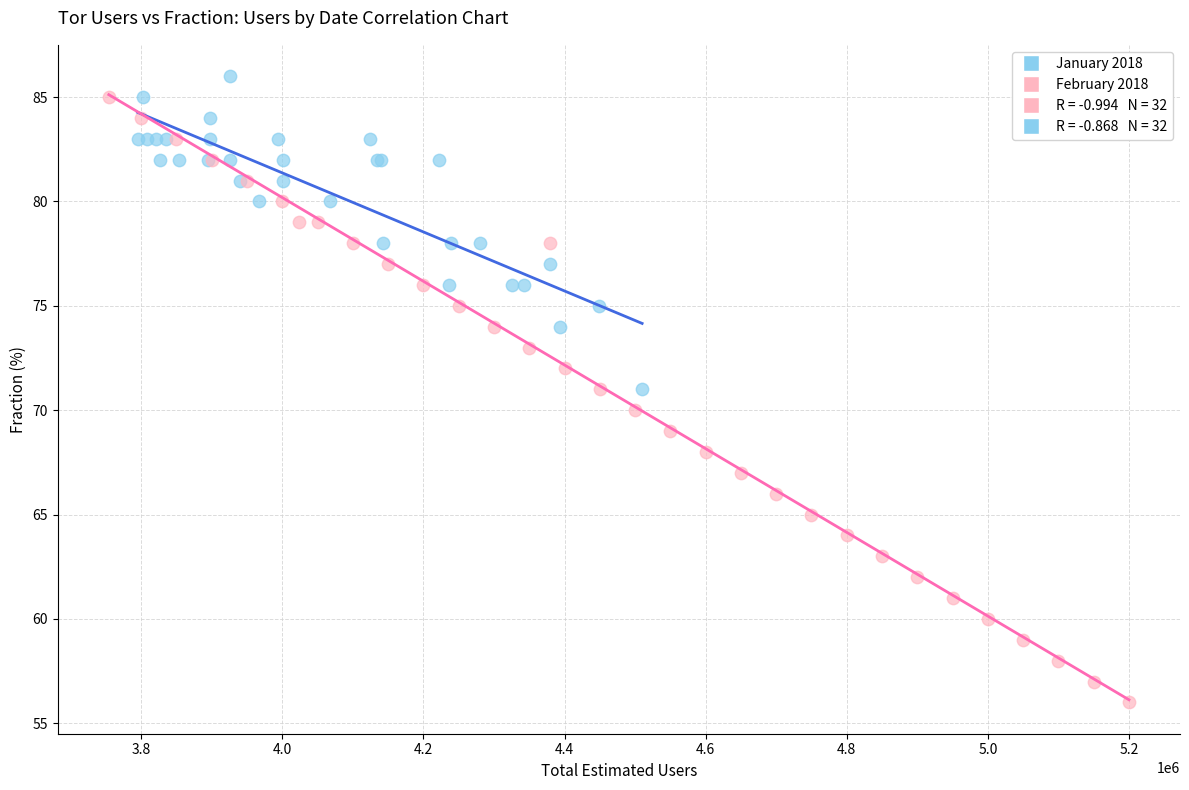

Which series has the widest spread of Y values?

February 2018